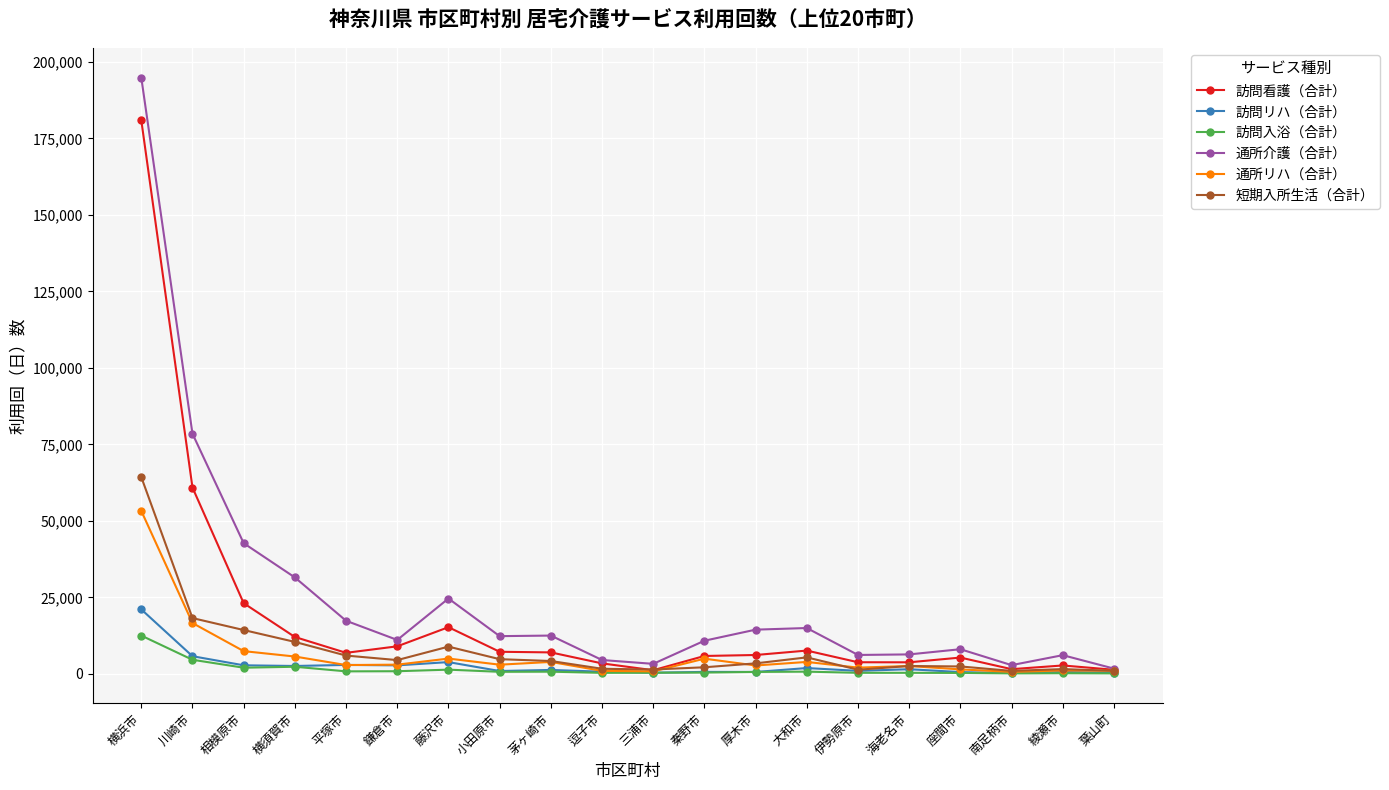

Where is 訪問リハ（合計） nearest to the value 10658?

川崎市